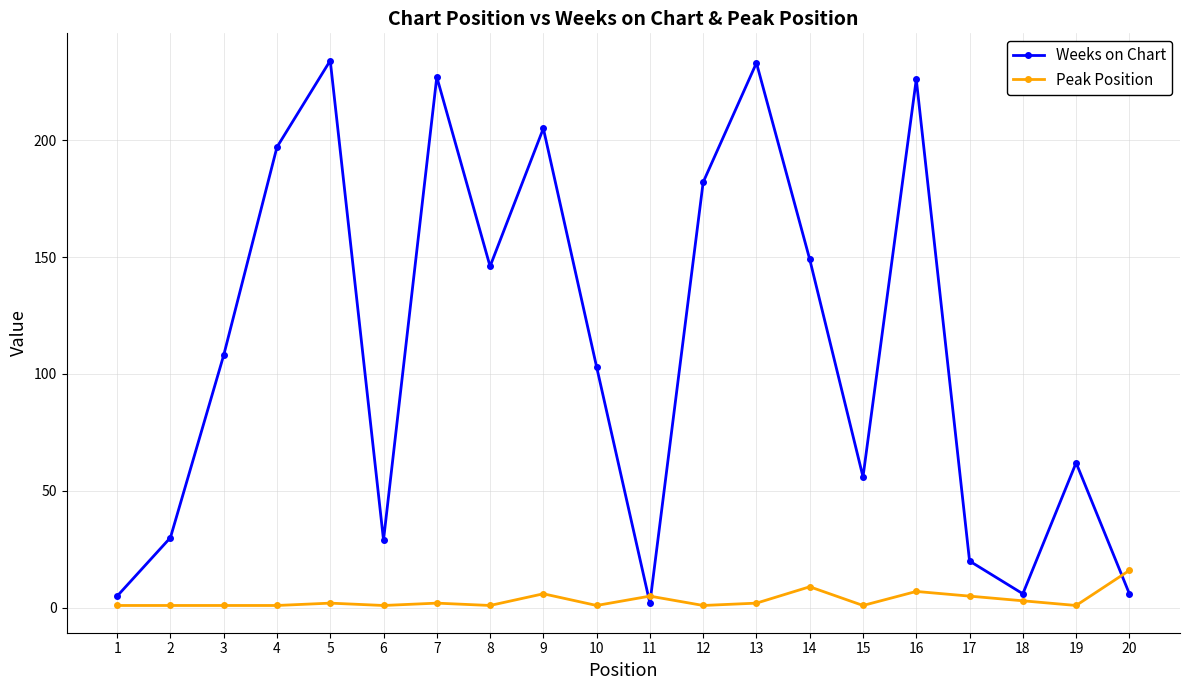

What is the greatest value displayed?

234